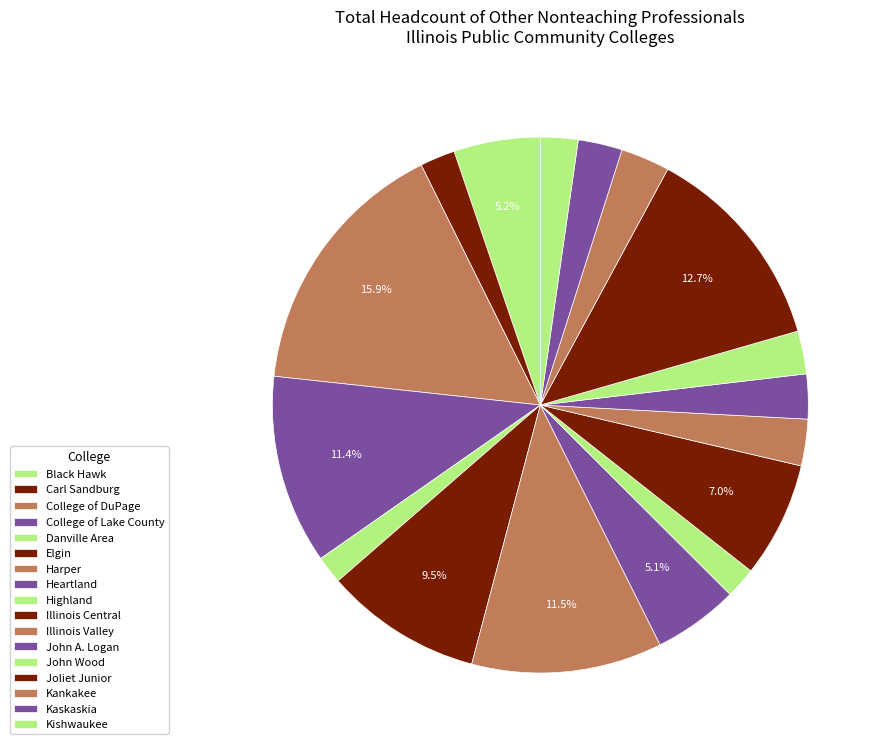

Between Kishwaukee and Illinois Valley, which is larger?

Illinois Valley